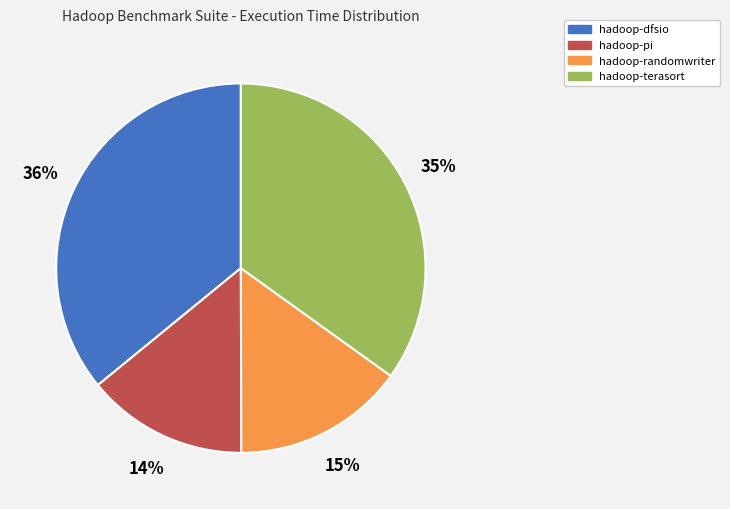

Which slice is the largest?

hadoop-dfsio